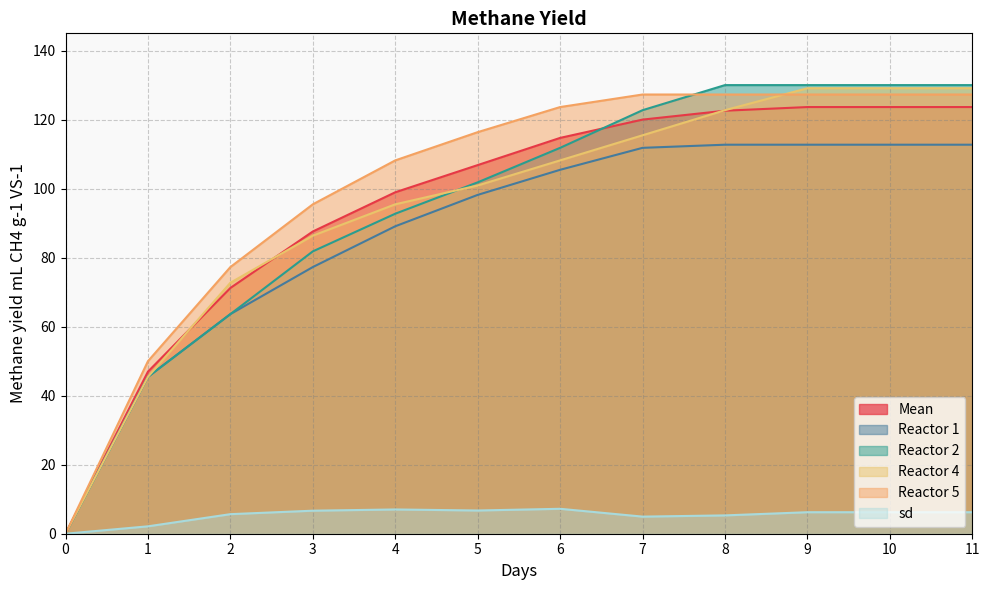

What is the average value of the Reactor 1 series?

86.8